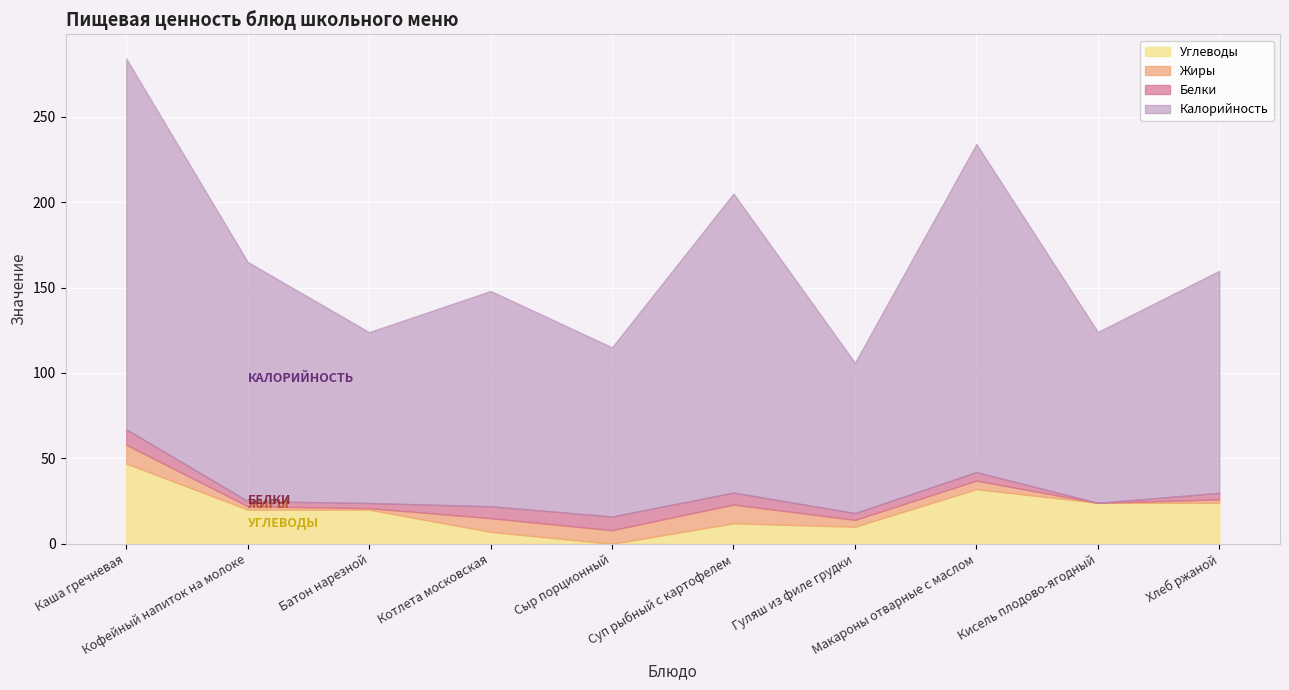

What are all the series names shown in the legend?

Углеводы, Жиры, Белки, Калорийность